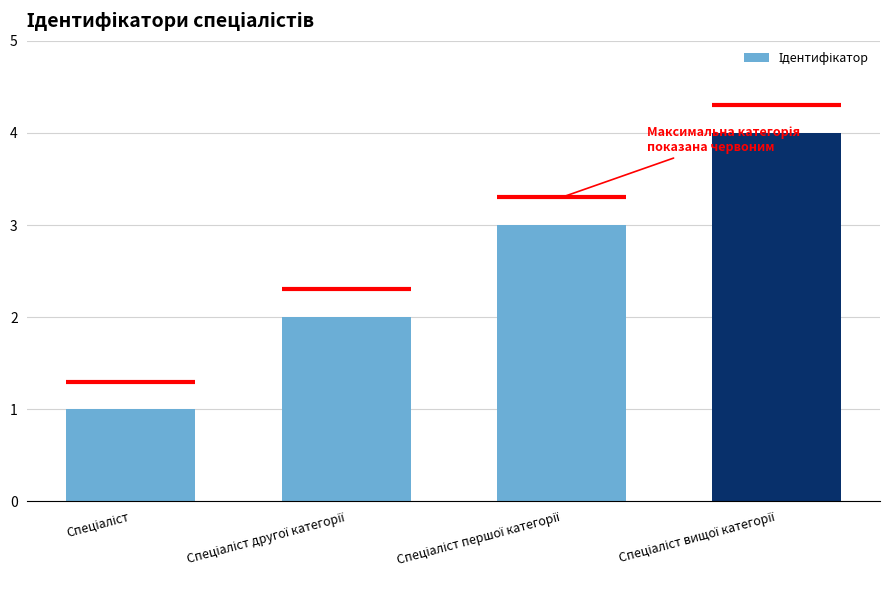

What is the maximum value shown in the chart?

4